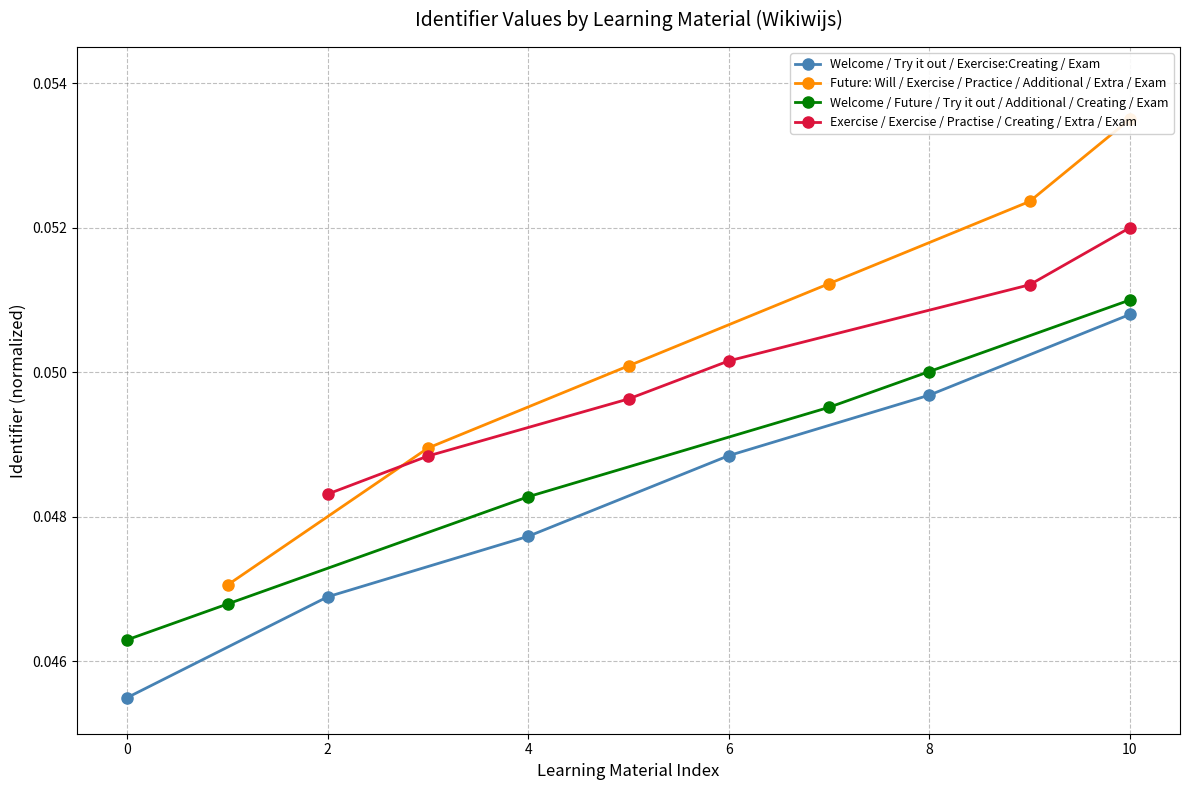

After their last crossing, which series has the higher values: Exercise / Exercise / Practise / Creating / Extra / Exam or Future: Will / Exercise / Practice / Additional / Extra / Exam?

Future: Will / Exercise / Practice / Additional / Extra / Exam